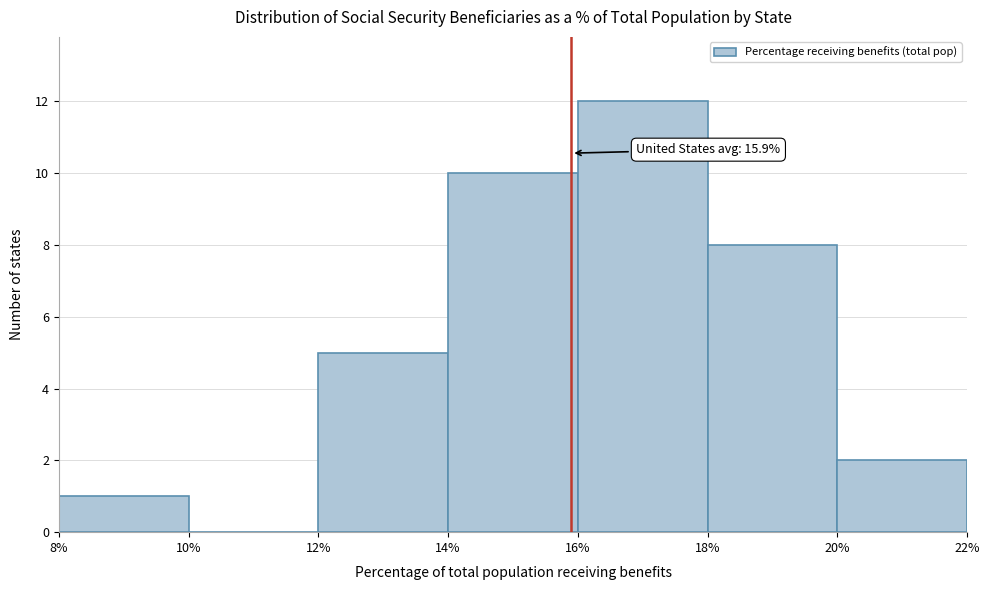

Over which range of the x-axis is the bar tallest?

16% to 18%